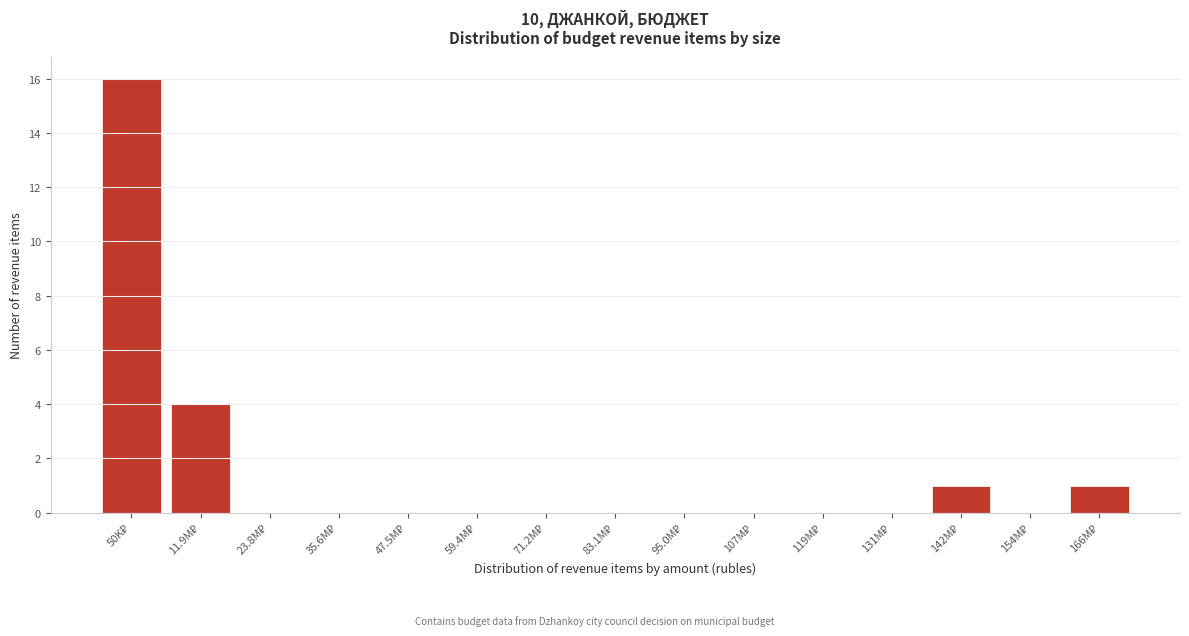

What is the sum of all values?

22